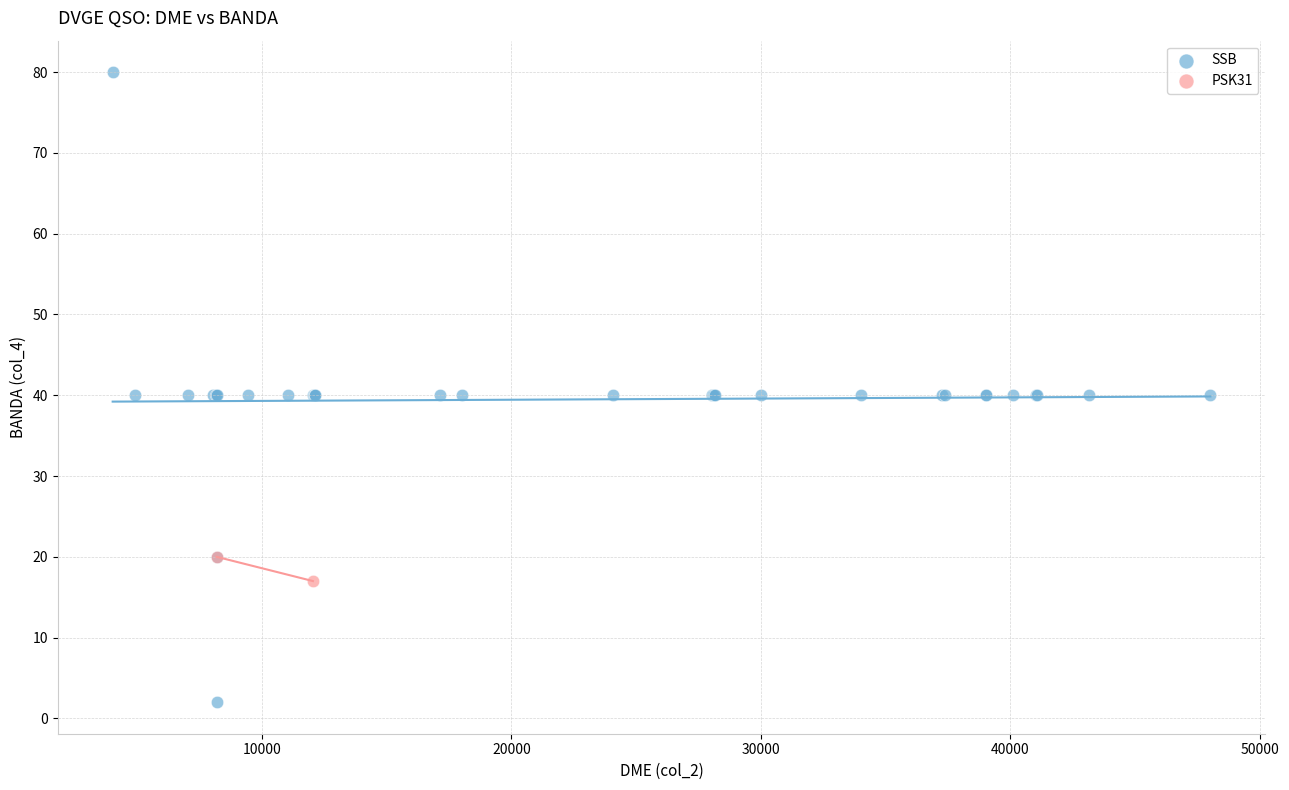

What are all the series names shown in the legend?

SSB, PSK31